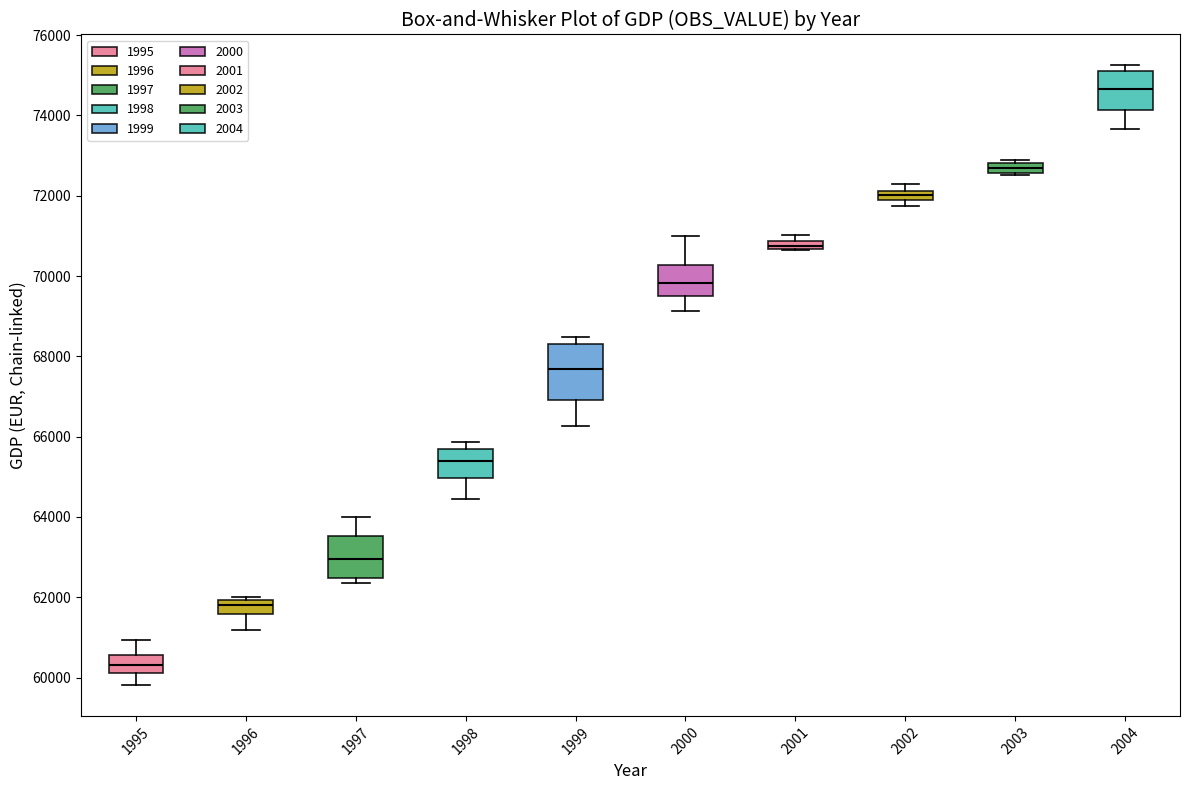

Comparing the boxes themselves (not the whiskers), which one is the tallest?

1999